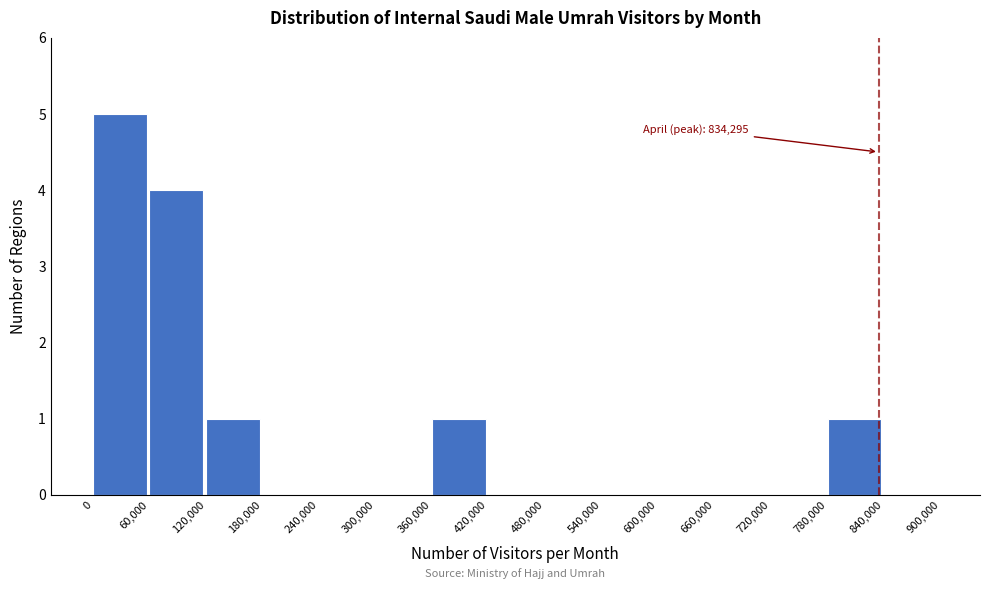

Over which range of the x-axis is the bar tallest?

0 to 60,000